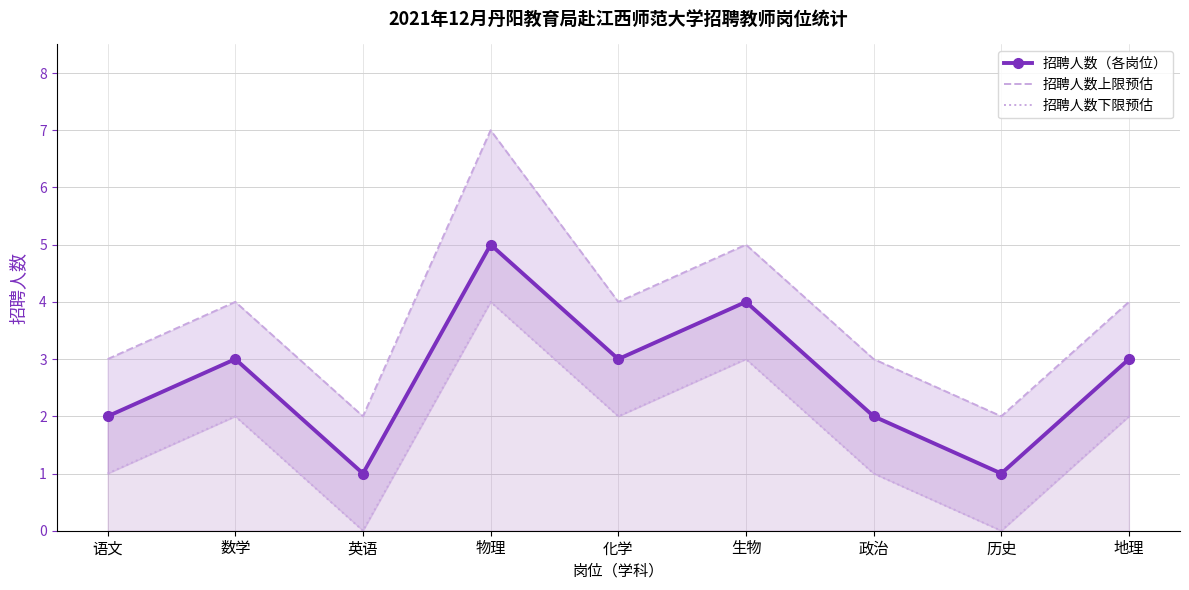

Between 数学 and 生物, which is larger?

生物